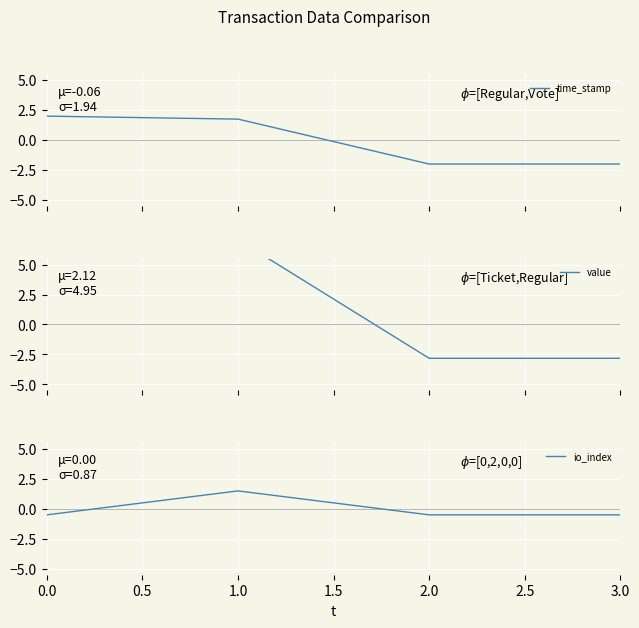

What is the sum of all time_stamp values?

-0.2